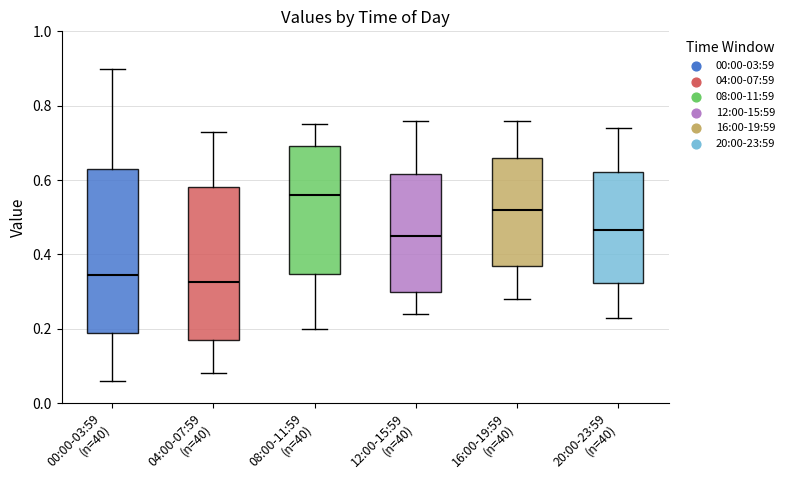

Reading left to right, transcribe this box plot: for each box, give where its median line is, the range the box spans, and where its two whiskers end, as read against the y-axis. The values are not printed on the chart, so give them approximately, as read against the axis.

00:00-03:59 (n=40): median 0.34, box 0.18 to 0.64, whiskers 0.06 to 0.90
04:00-07:59 (n=40): median 0.32, box 0.18 to 0.58, whiskers 0.08 to 0.74
08:00-11:59 (n=40): median 0.56, box 0.34 to 0.70, whiskers 0.20 to 0.76
12:00-15:59 (n=40): median 0.46, box 0.30 to 0.62, whiskers 0.24 to 0.76
16:00-19:59 (n=40): median 0.52, box 0.38 to 0.66, whiskers 0.28 to 0.76
20:00-23:59 (n=40): median 0.46, box 0.32 to 0.62, whiskers 0.24 to 0.74